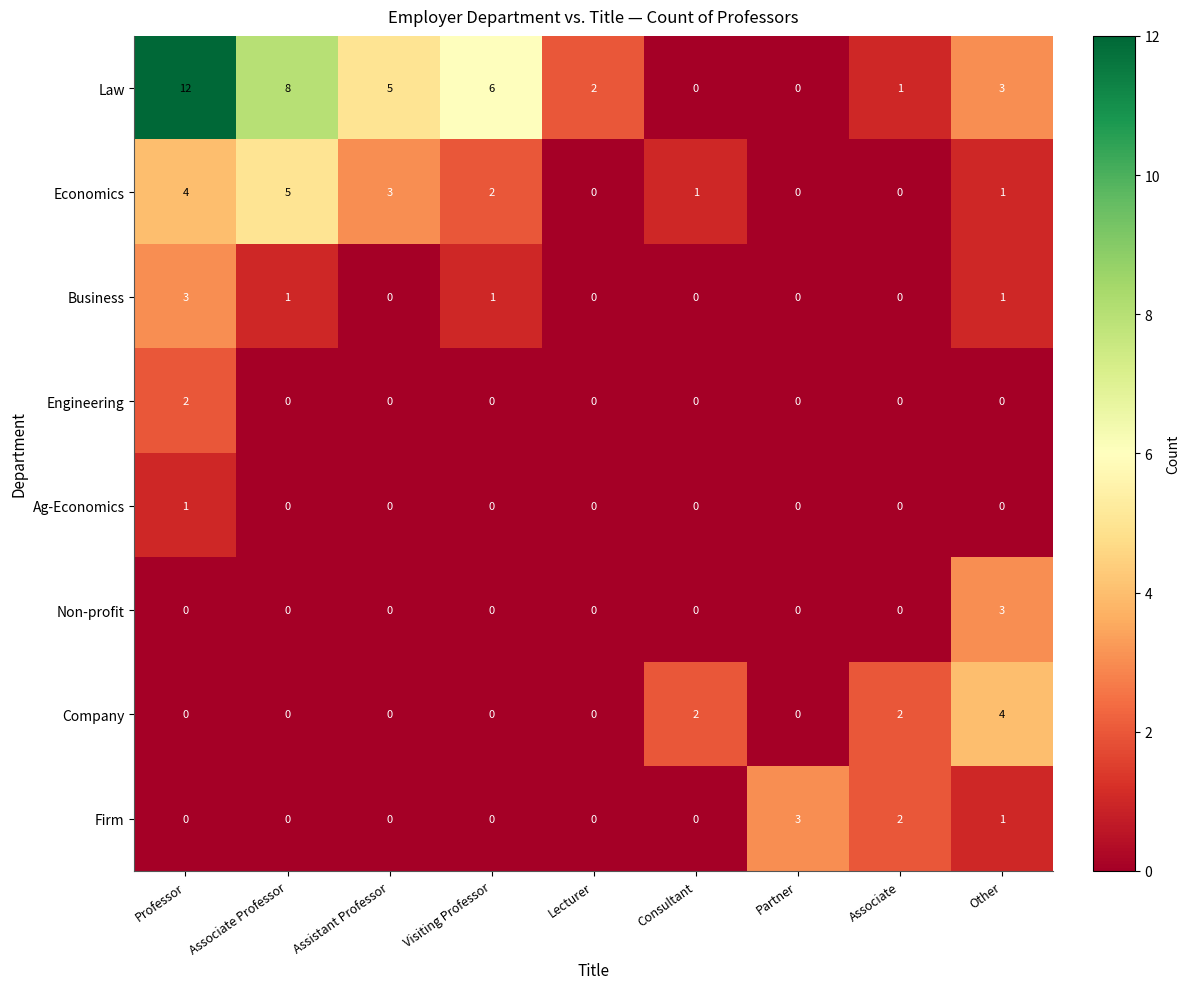

How many Ag-Economics values are between 0 and 1?

9